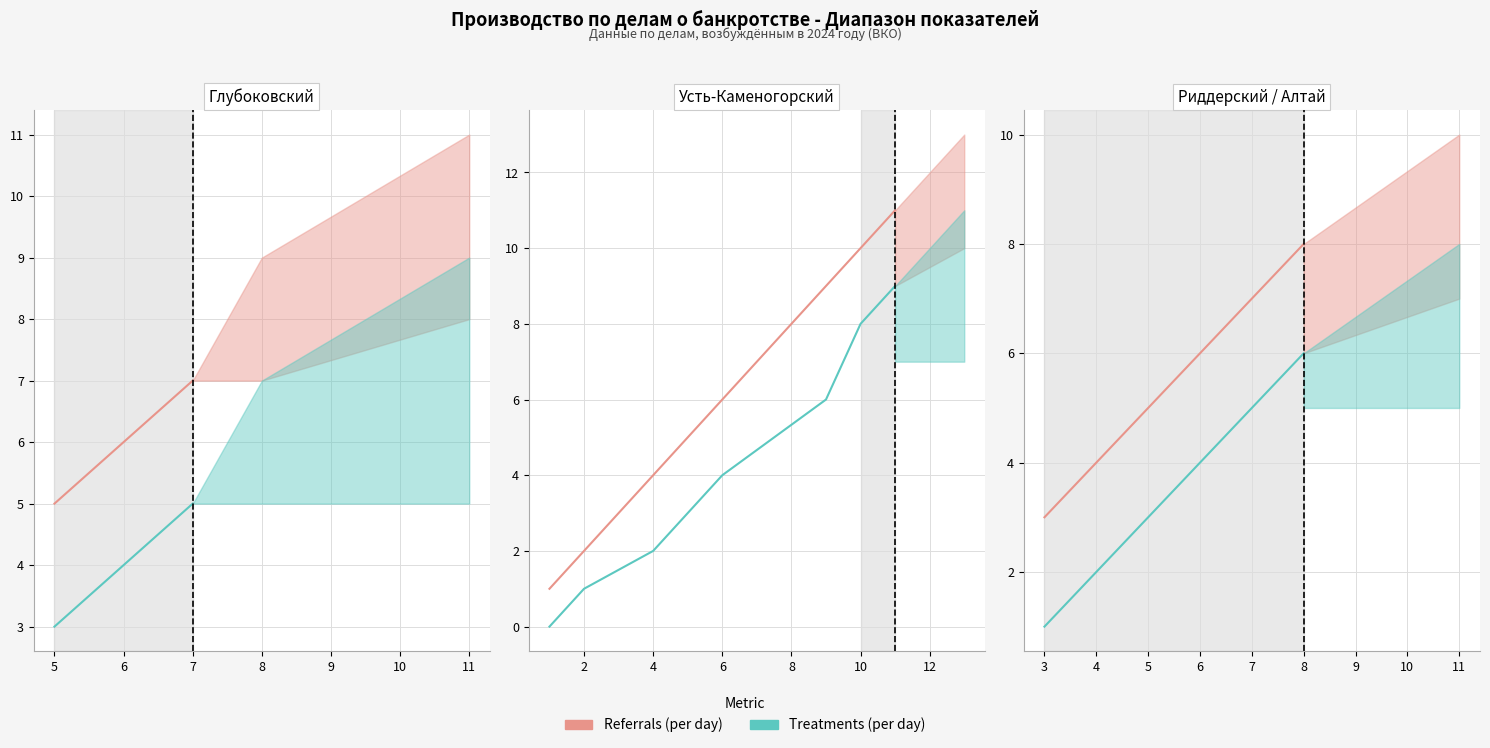

What are all the series names shown in the legend?

Referrals (per day), Treatments (per day)